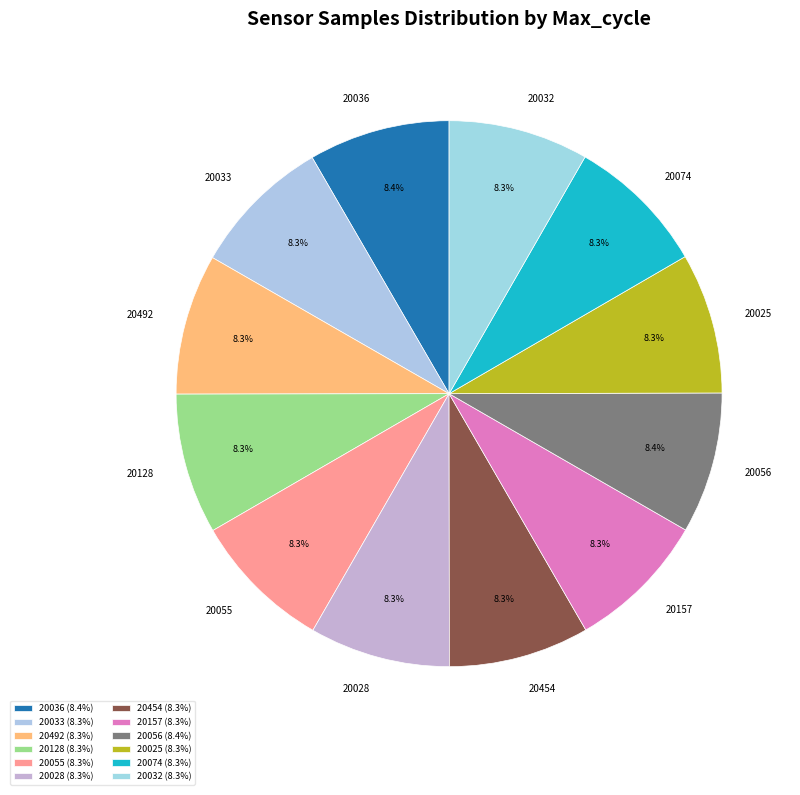

To the nearest percent, what is the average slice percentage?

8%